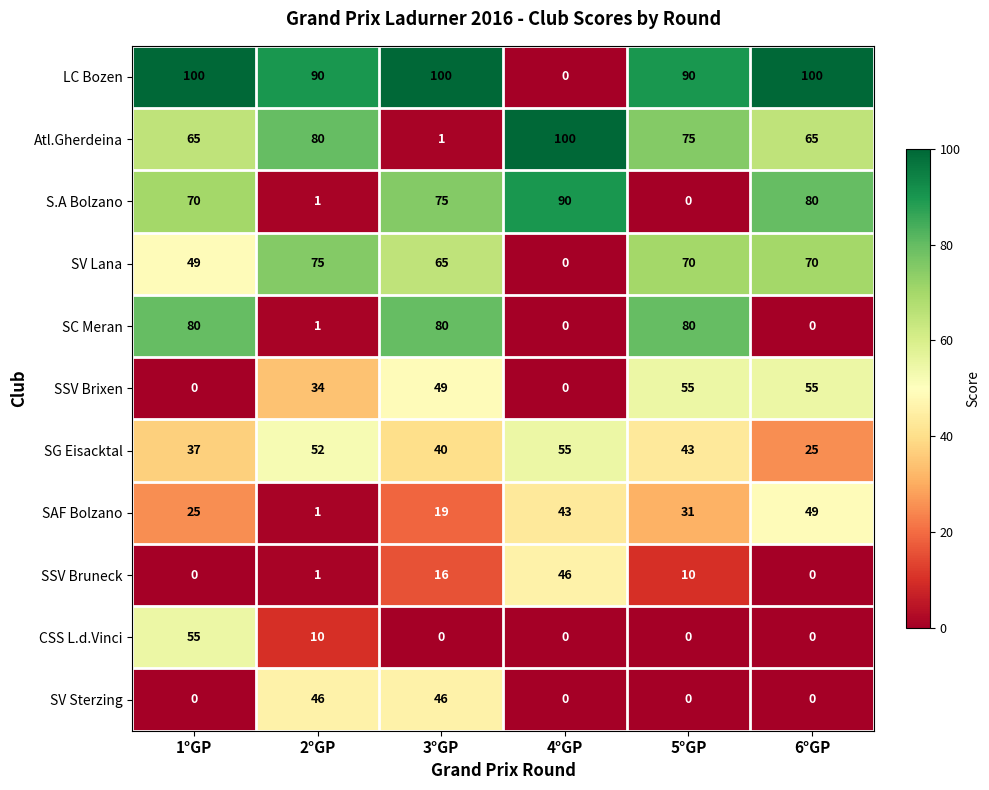

At how many categories does at least one series exceed 23?

6